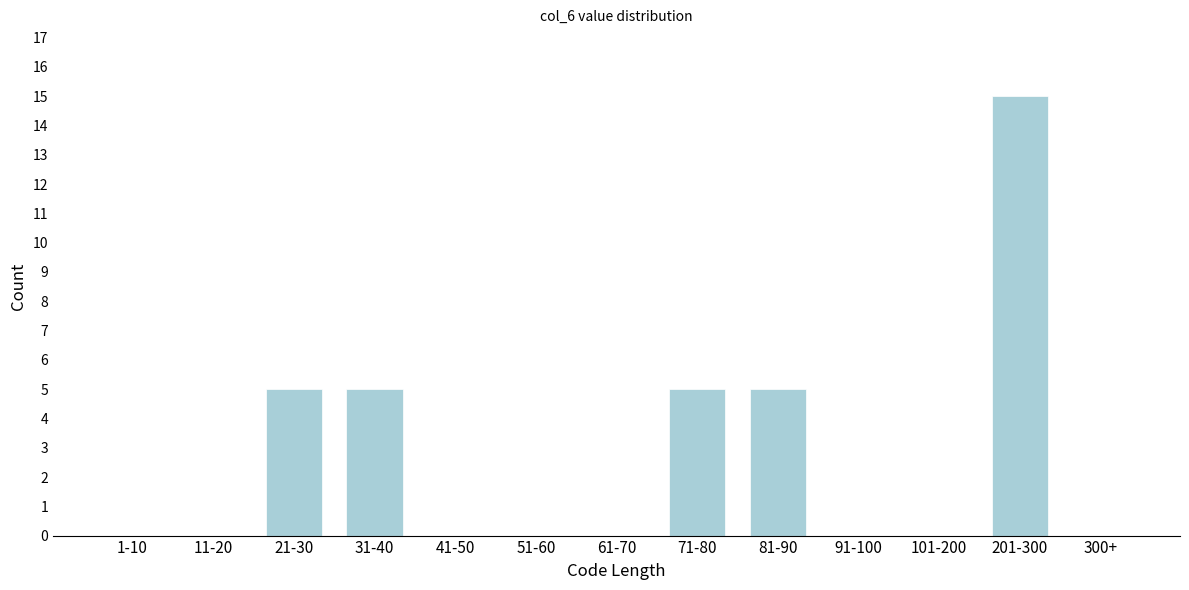

Reading left to right, extract all data points from this chart.

1-10=0	11-20=0	21-30=5	31-40=5	41-50=0	51-60=0	61-70=0	71-80=5	81-90=5	91-100=0	101-200=0	201-300=15	300+=0